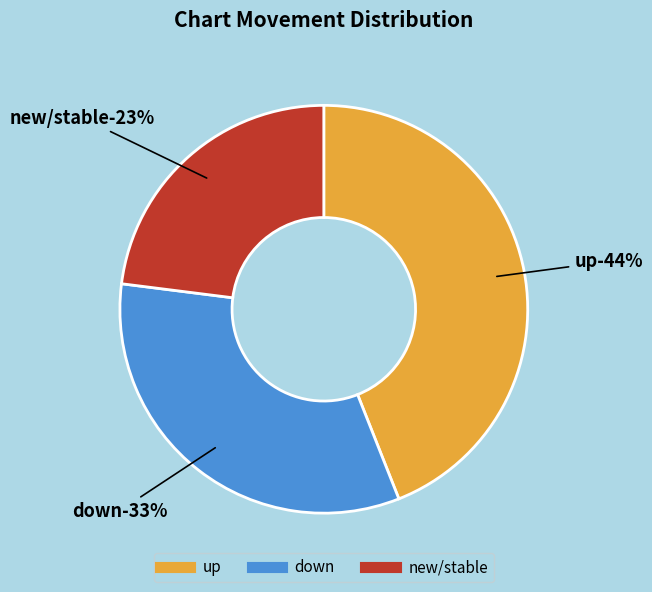

Is - the majority of the pie?

No